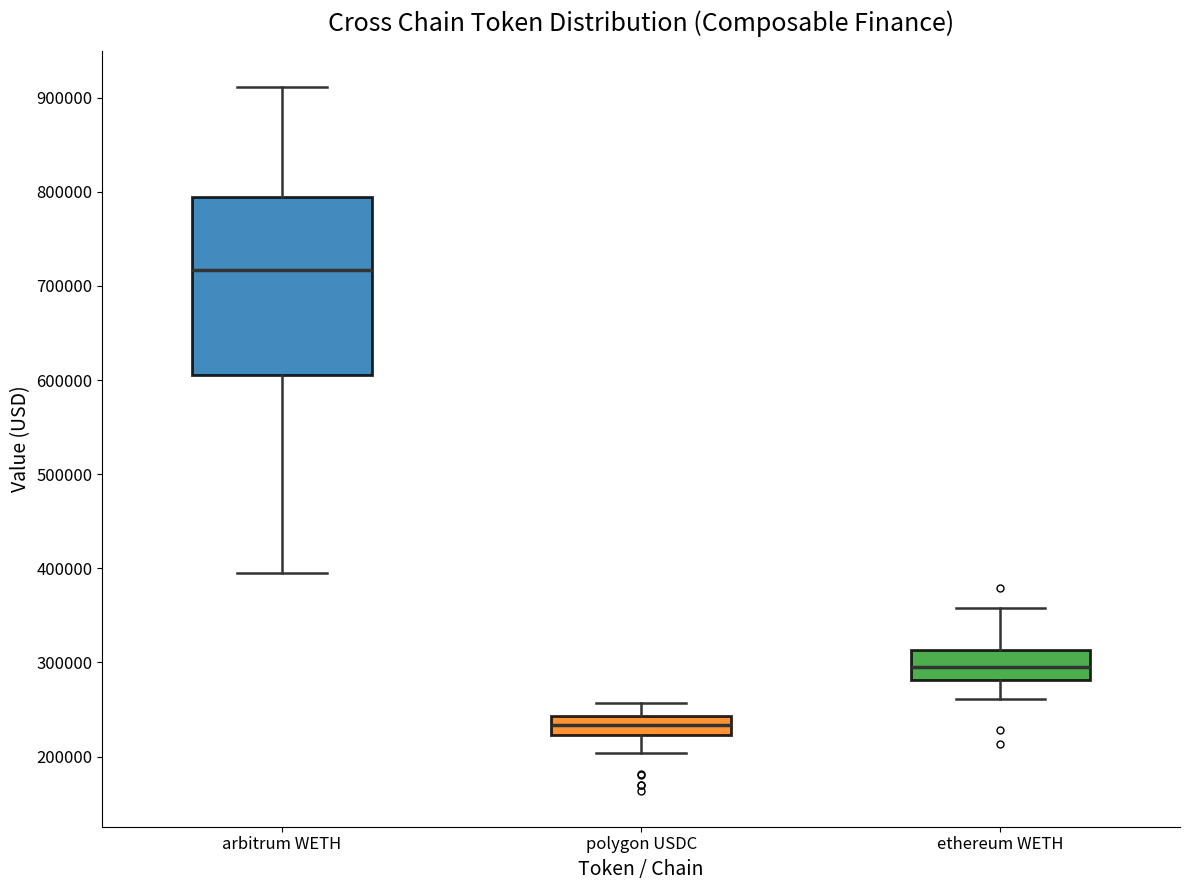

Reading left to right, transcribe this box plot: for each box, give where its median line is, the range the box spans, and where its two whiskers end, as read against the y-axis. The values are not printed on the chart, so give them approximately, as read against the axis.

arbitrum WETH: median 720000, box 610000 to 790000, whiskers 400000 to 910000
polygon USDC: median 230000, box 220000 to 240000, whiskers 200000 to 260000
ethereum WETH: median 300000, box 280000 to 310000, whiskers 260000 to 360000